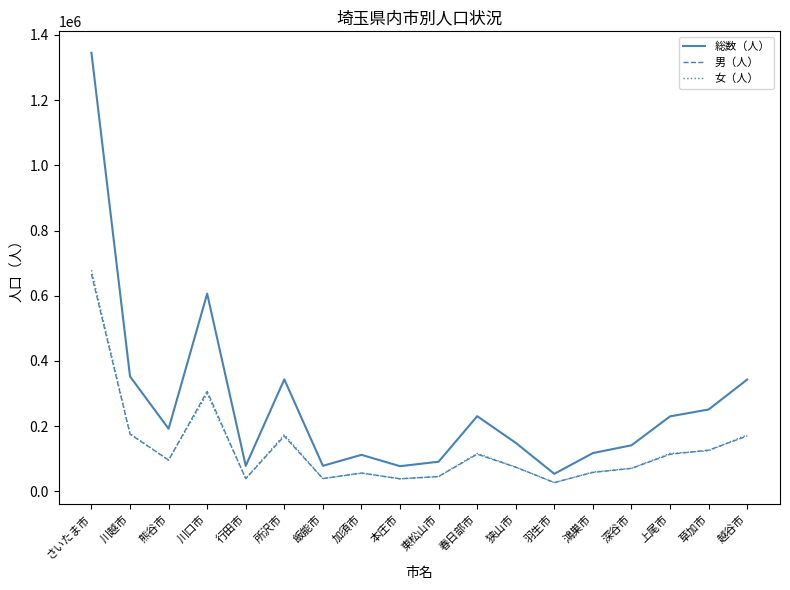

True or false: 男（人） and 総数（人） cross at least once.

False